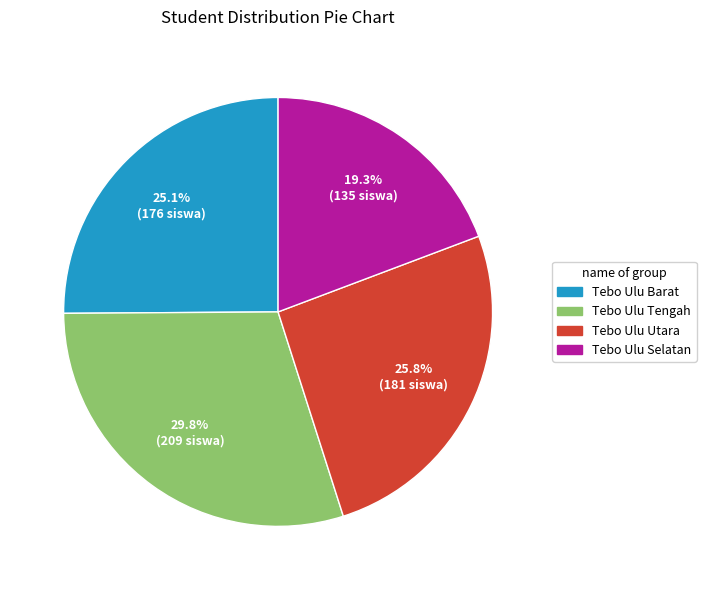

Is there a majority slice in this chart?

No